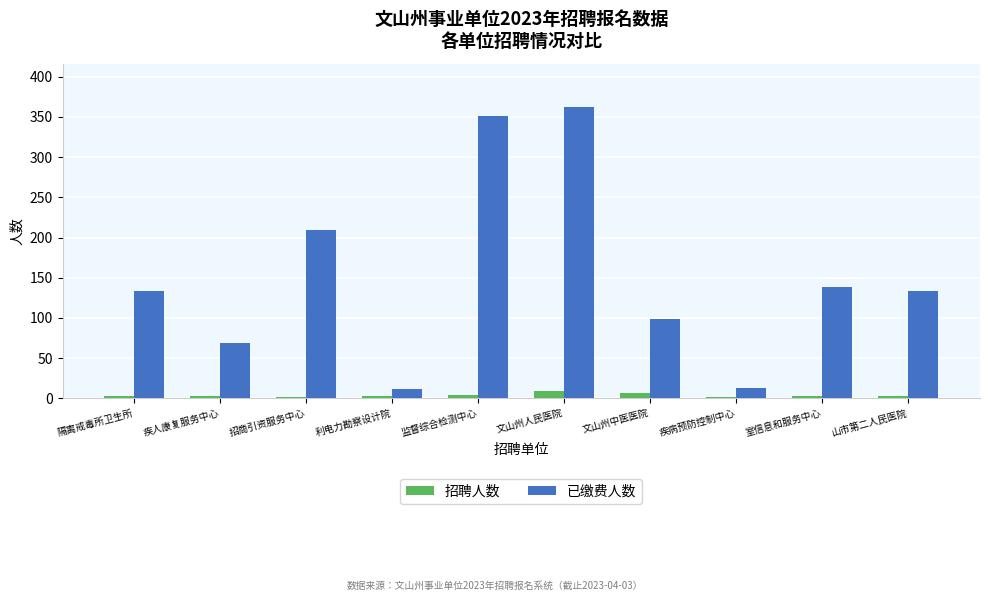

What is the difference between the 招聘人数 values at 利电力勘察设计院 and 招商引资服务中心?

1